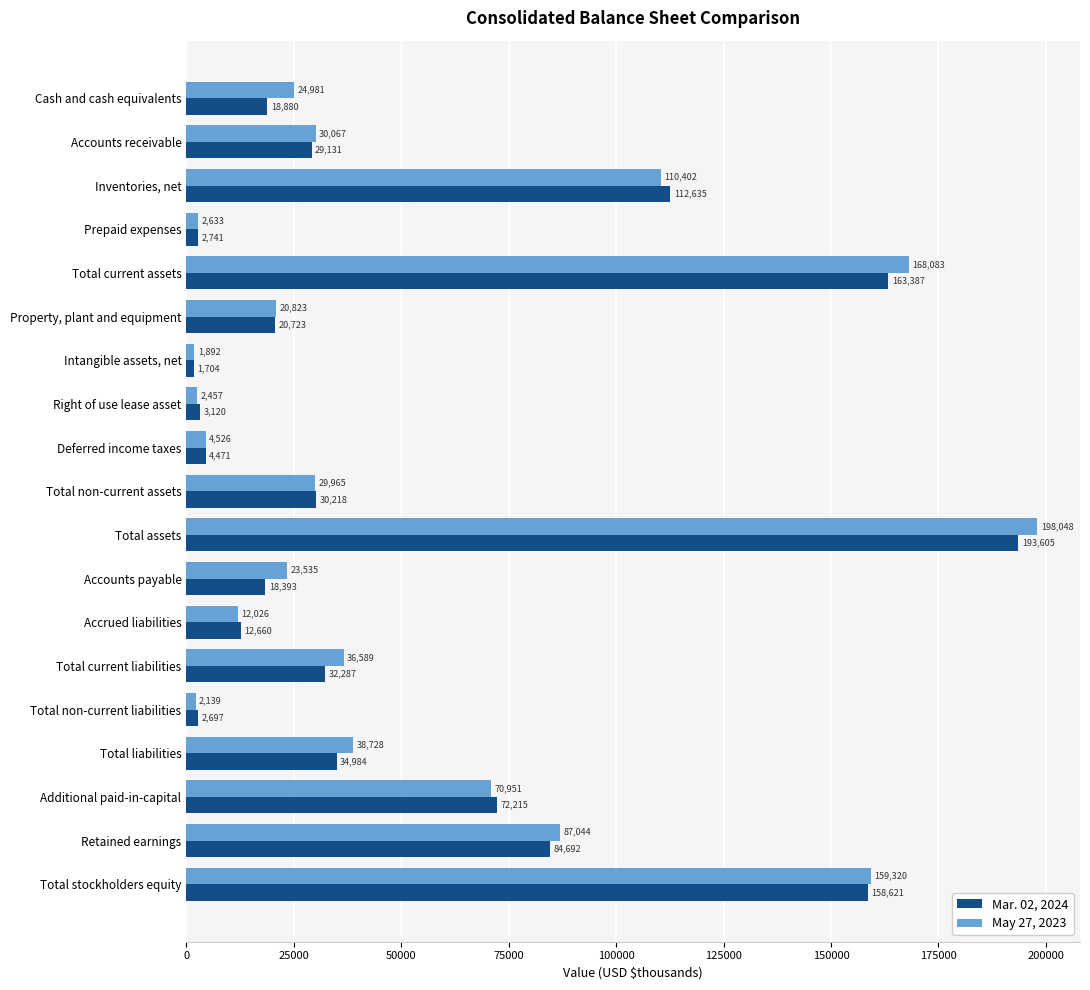

Rank the categories by Mar. 02, 2024 value from highest to lowest.

Total assets, Total current assets, Total stockholders equity, Inventories, net, Retained earnings, Additional paid-in-capital, Total liabilities, Total current liabilities, Total non-current assets, Accounts receivable, Property, plant and equipment, Cash and cash equivalents, Accounts payable, Accrued liabilities, Deferred income taxes, Right of use lease asset, Prepaid expenses, Total non-current liabilities, Intangible assets, net